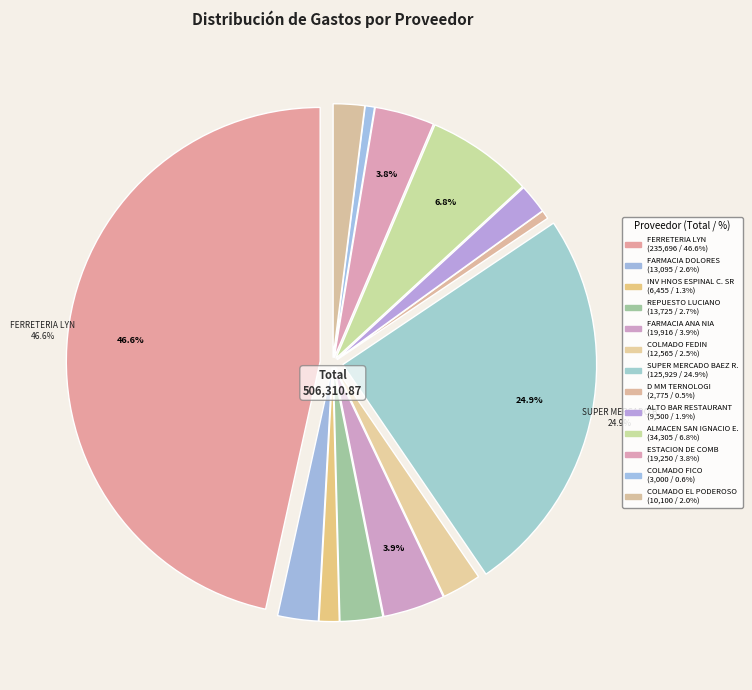

What is the largest slice in the pie chart?

FERRETERIA LYN